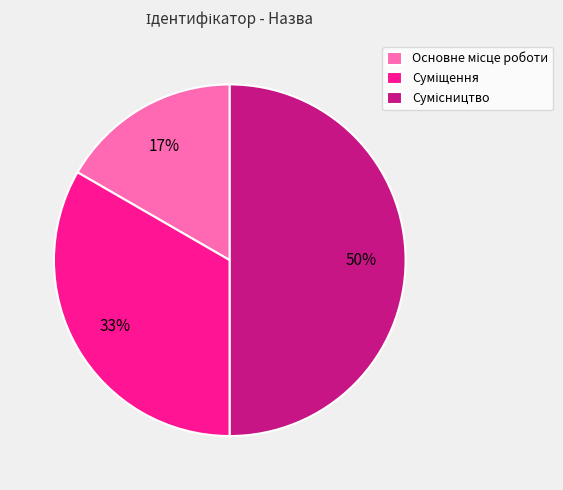

To the nearest percent, what is the difference between the largest and smallest slice percentages?

33%